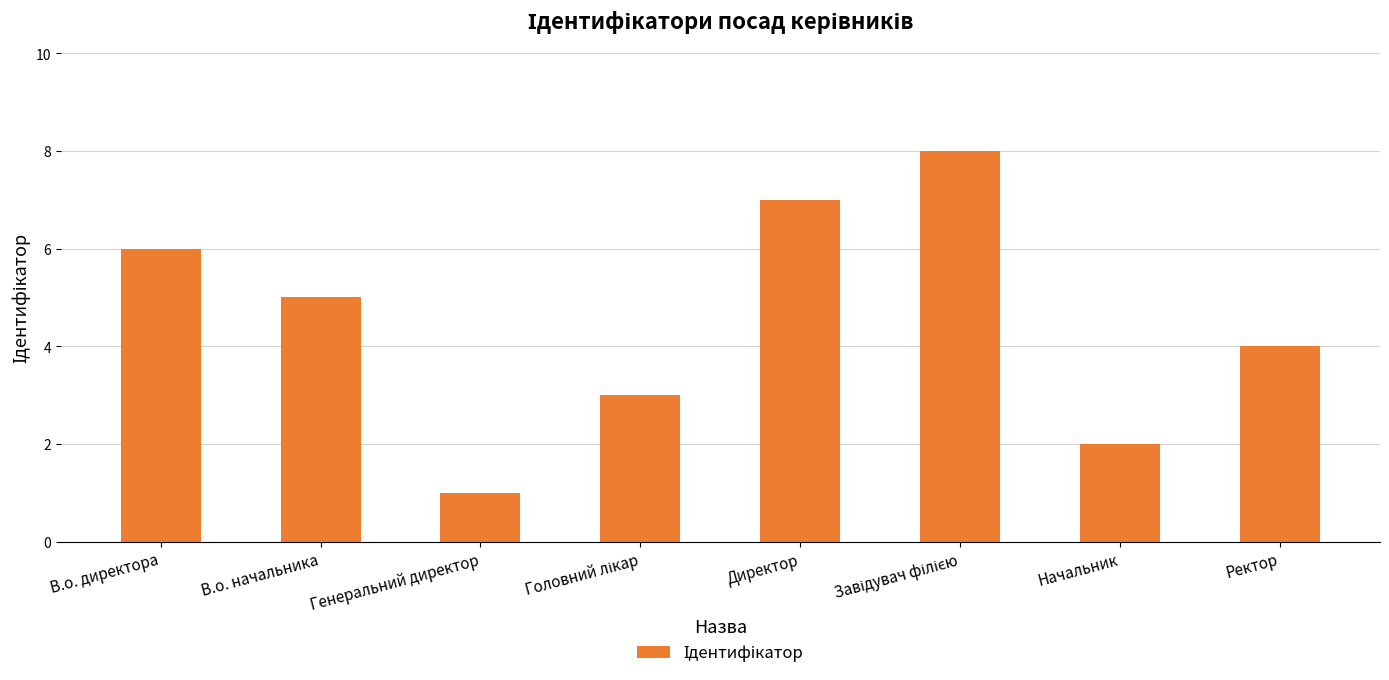

Reading right to left, extract all data points from this chart.

4	2	8	7	3	1	5	6